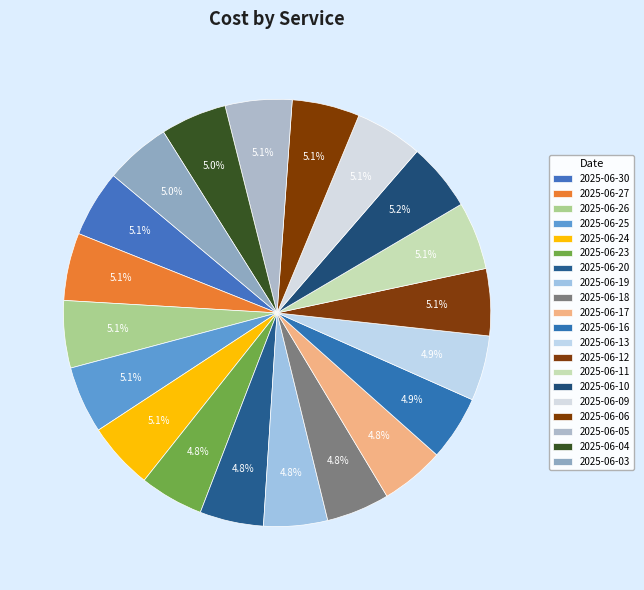

How many segments does this pie chart have?

20